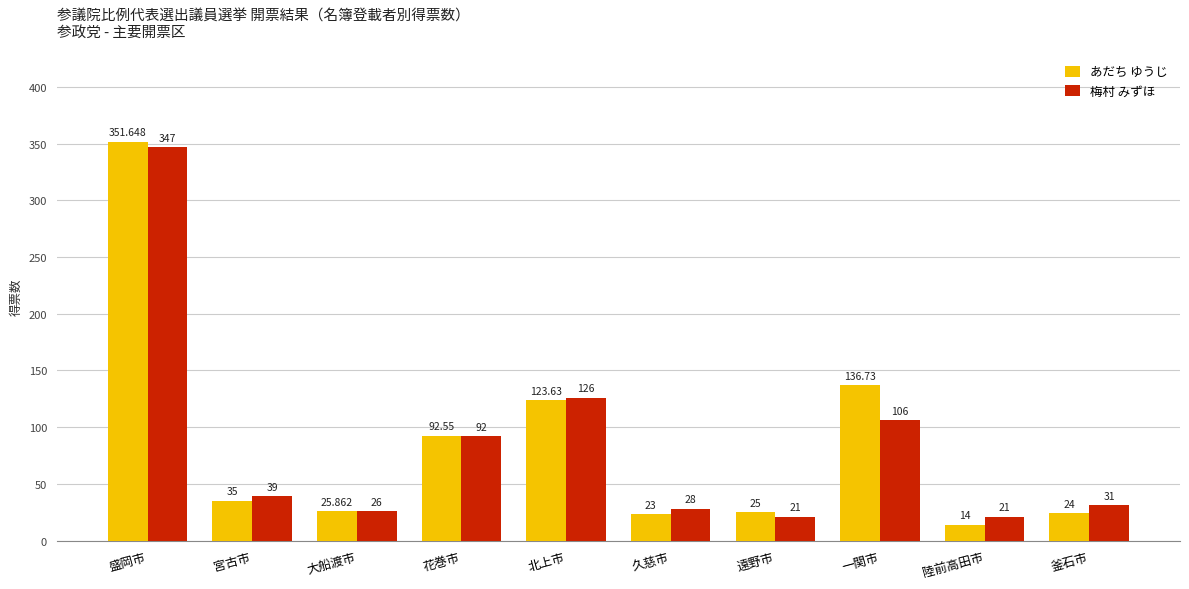

How many bars are there in each group?

2